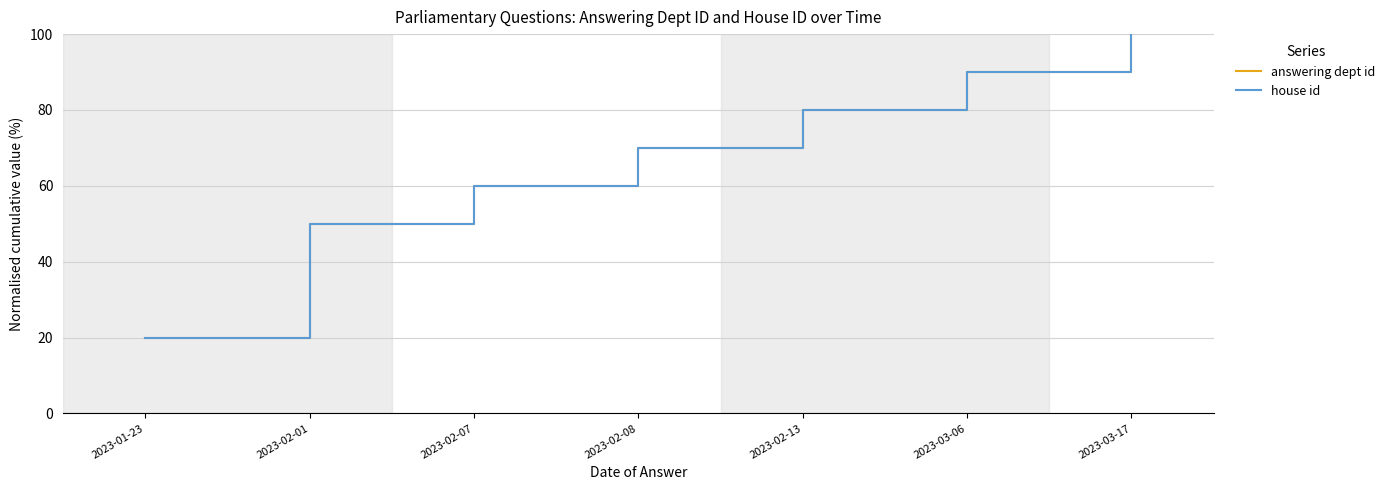

Does the chart have visible grid lines?

Yes